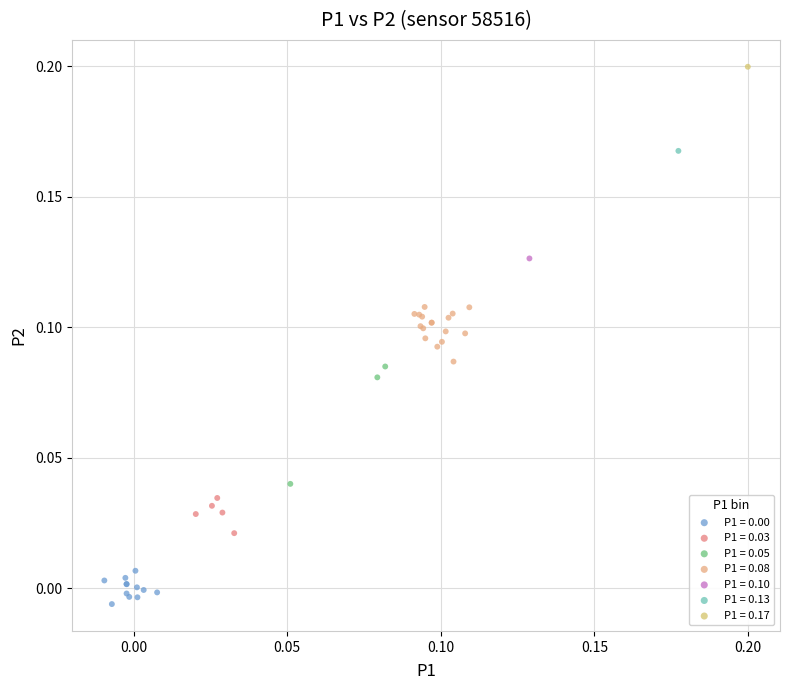

What are all the series names shown in the legend?

P1 = 0.00, P1 = 0.03, P1 = 0.05, P1 = 0.08, P1 = 0.10, P1 = 0.13, P1 = 0.17